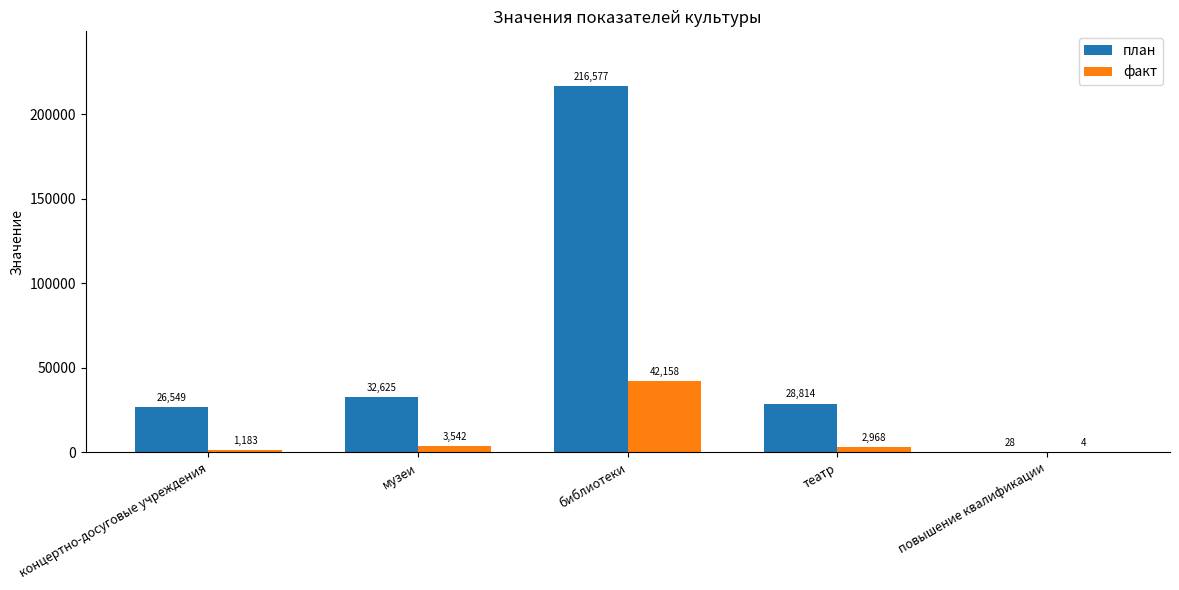

What is the sum of all план values?

304593